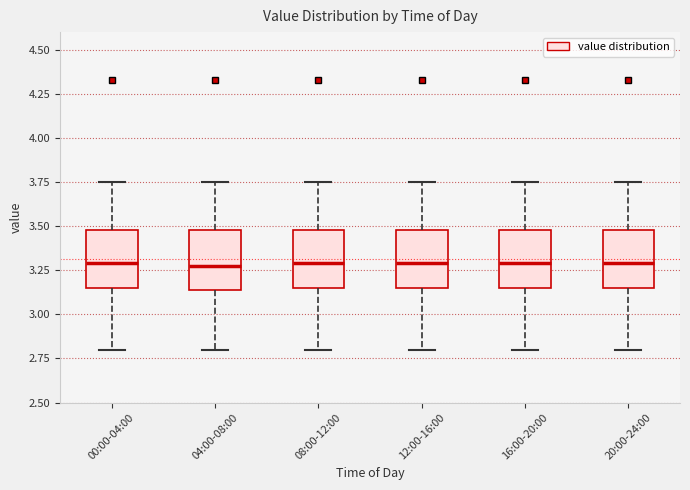

Reading left to right, transcribe this box plot: for each box, give where its median line is, the range the box spans, and where its two whiskers end, as read against the y-axis. The values are not printed on the chart, so give them approximately, as read against the axis.

00:00-04:00: median 3.30, box 3.15 to 3.50, whiskers 2.80 to 3.75
04:00-08:00: median 3.30, box 3.15 to 3.50, whiskers 2.80 to 3.75
08:00-12:00: median 3.30, box 3.15 to 3.50, whiskers 2.80 to 3.75
12:00-16:00: median 3.30, box 3.15 to 3.50, whiskers 2.80 to 3.75
16:00-20:00: median 3.30, box 3.15 to 3.50, whiskers 2.80 to 3.75
20:00-24:00: median 3.30, box 3.15 to 3.50, whiskers 2.80 to 3.75